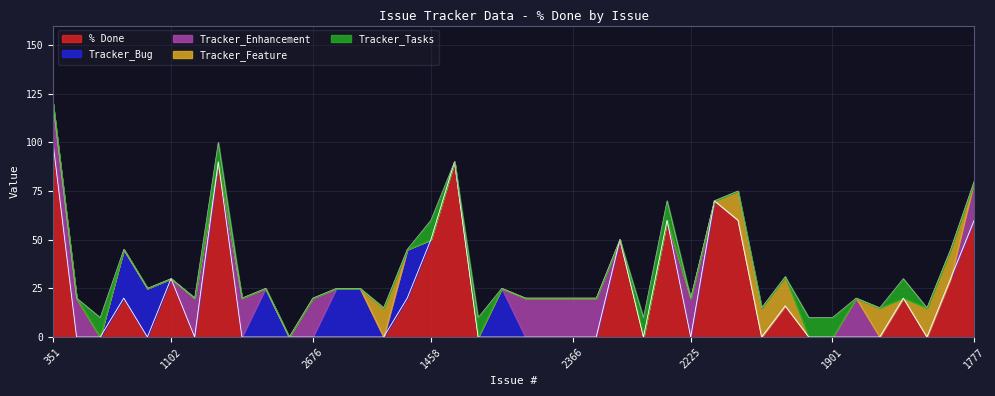

What position from the left is 2225?

28